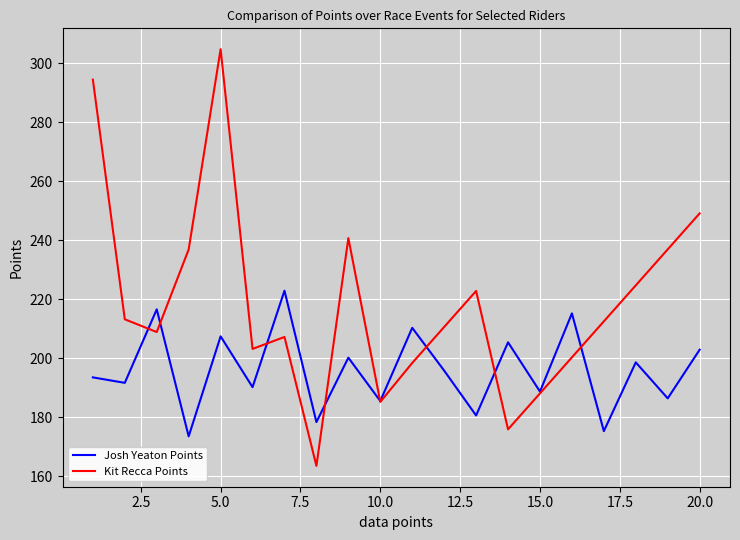

What is the smallest value displayed?

163.5